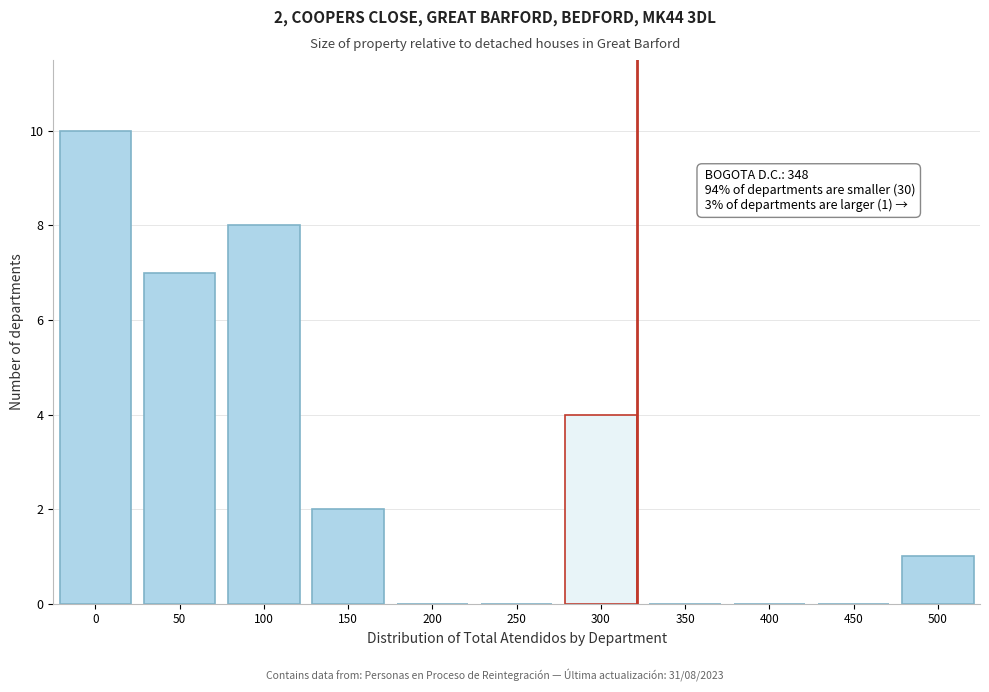

Reading left to right, list all the values displayed in this chart.

0=10	50=7	100=8	150=2	200=0	250=0	300=4	350=0	400=0	450=0	500=1